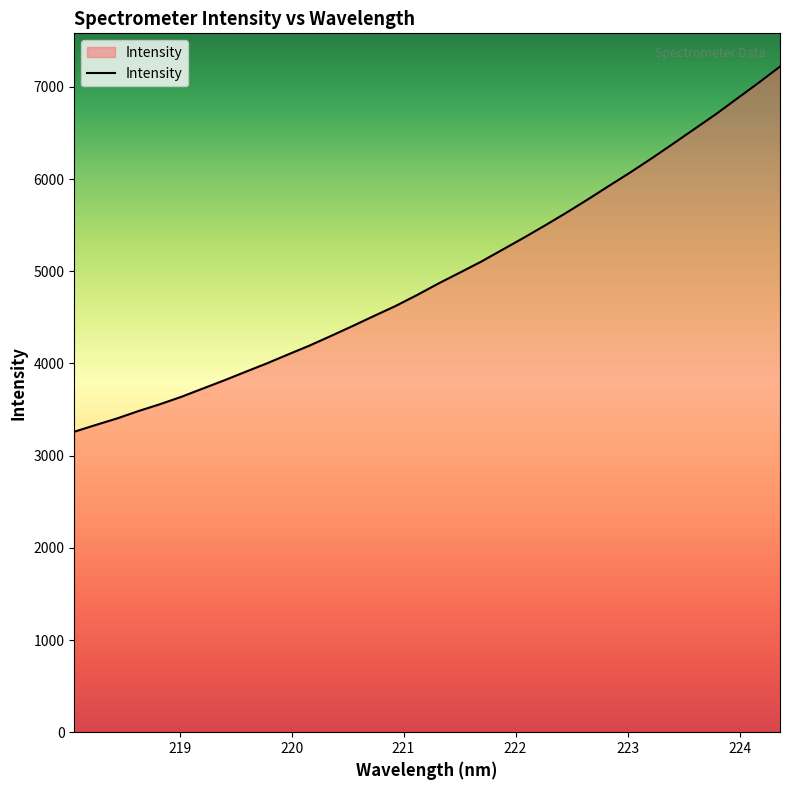

Does the chart display data point markers on the line(s)?

No